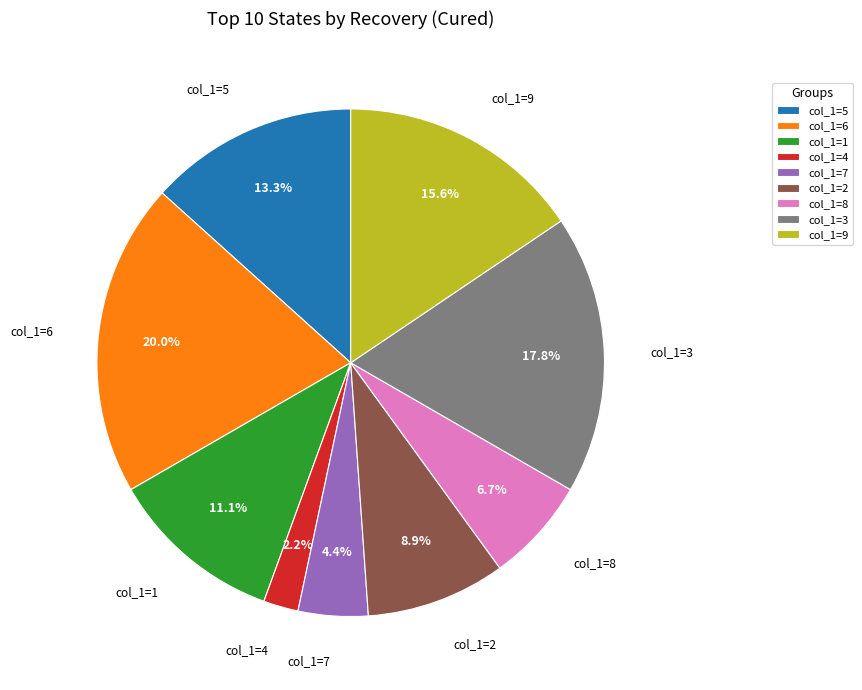

Which has a higher value, col_1=9 or col_1=3?

col_1=3